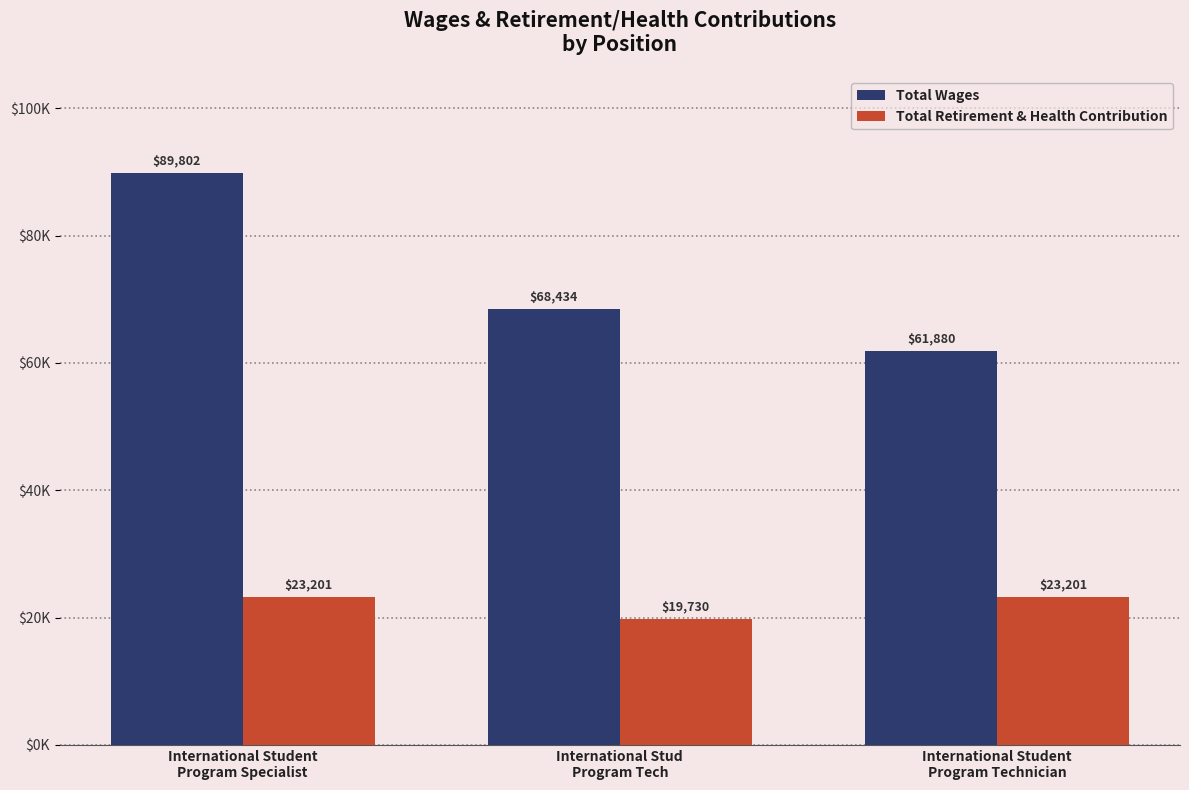

What is the lowest value of the Total Wages series?

61880